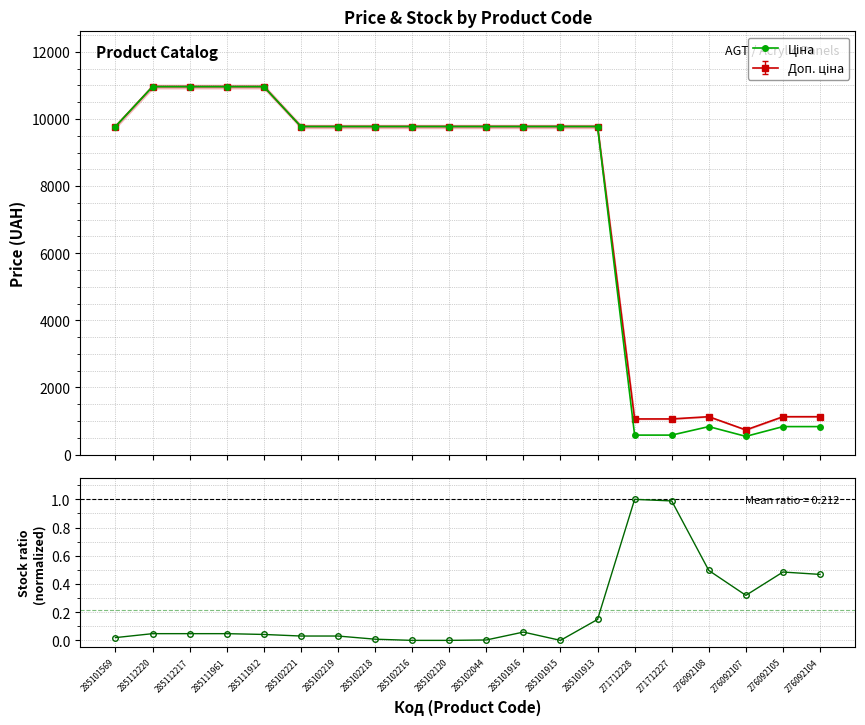

How many lines are shown in the chart?

2